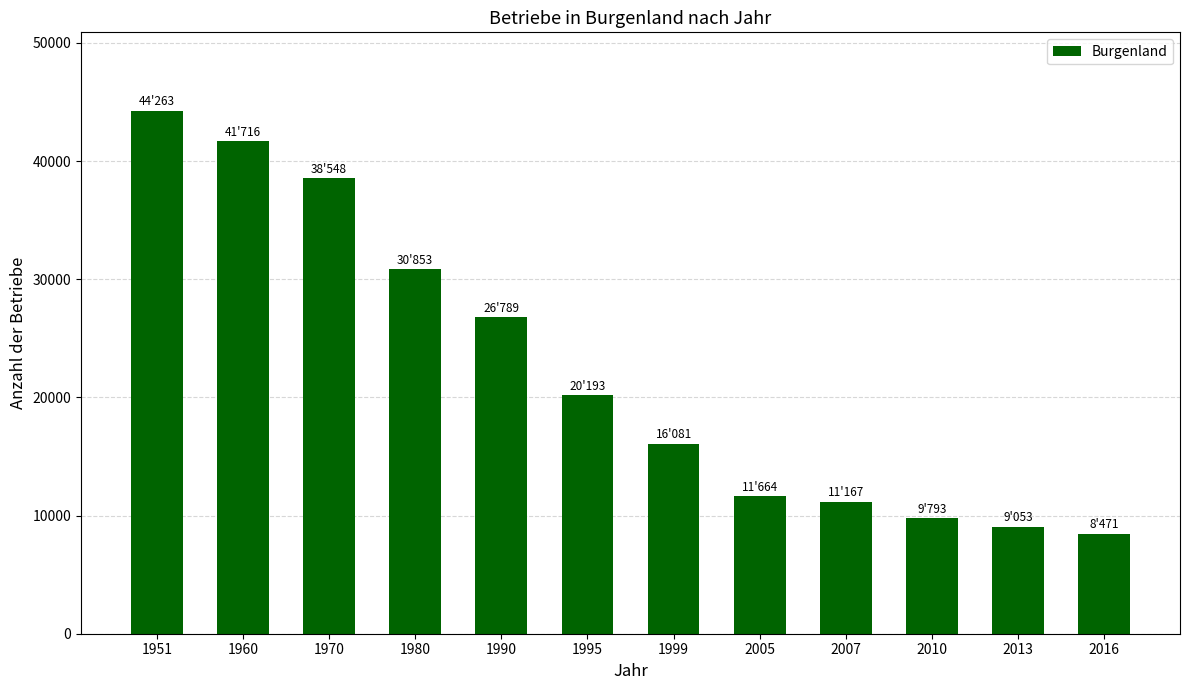

At which label does the data first exceed 20193?

1951